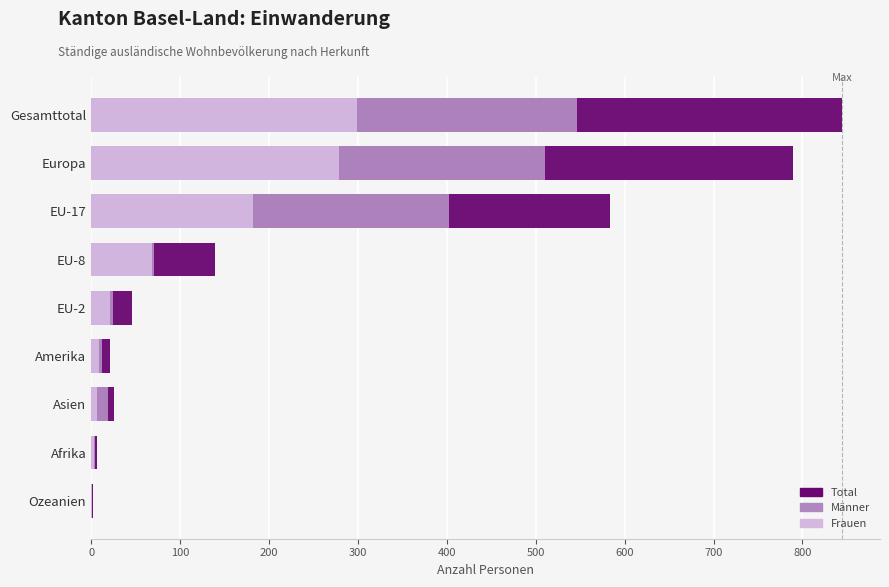

Count the number of data series in this chart.

3